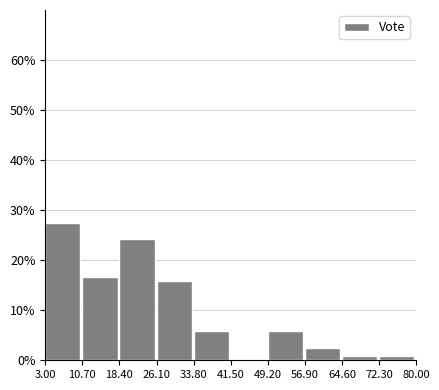

Over which range of the x-axis is the bar tallest?

3.00 to 10.70